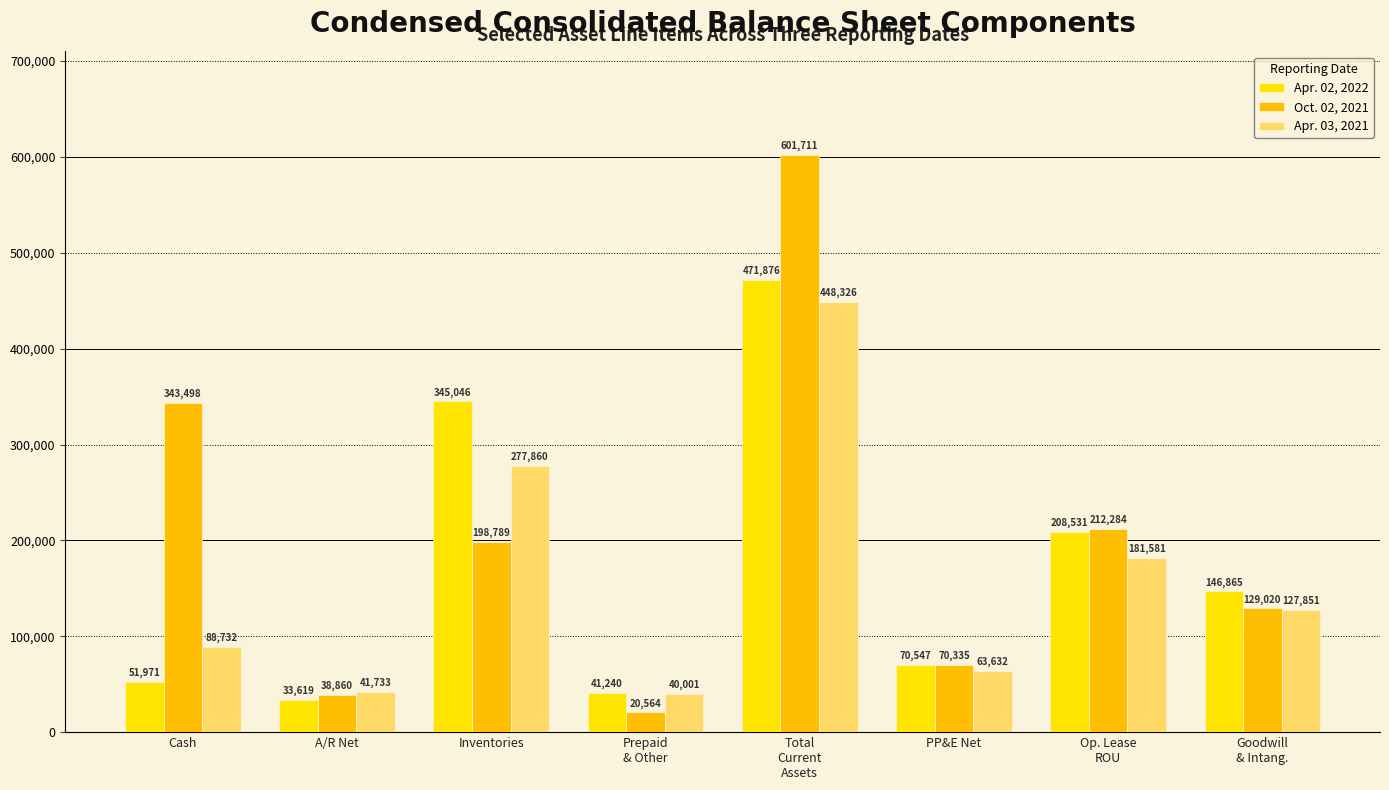

Which series changed the most between Cash and Op. Lease
ROU?

Apr. 02, 2022